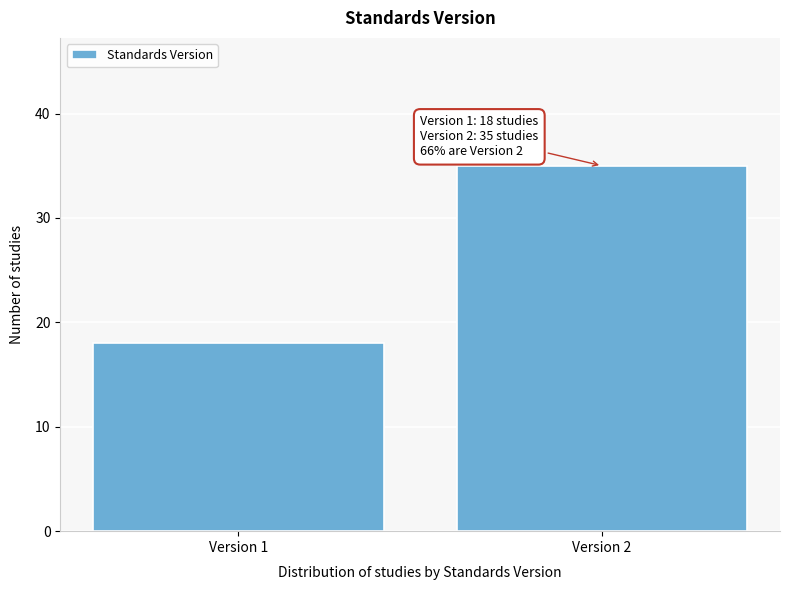

Reading left to right, list all the values displayed in this chart.

18	35